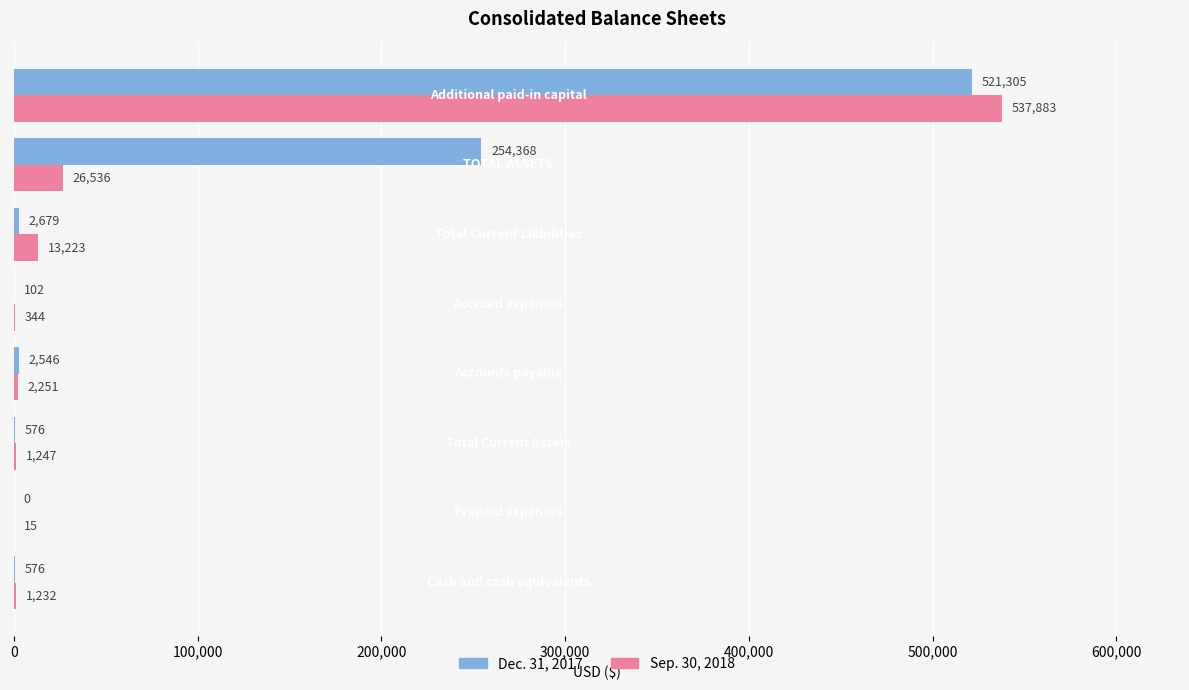

Reading left to right, what are all the values shown in this chart?

Dec. 31, 2017: 576	0	576	2546	102	2679	254368	521305
Sep. 30, 2018: 1232	15	1247	2251	344	13223	26536	537883